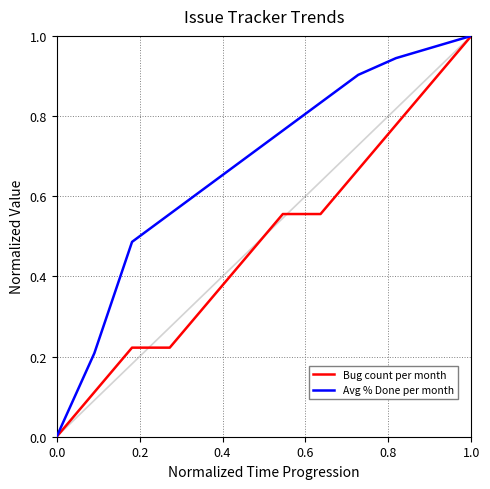

List the series in order of their overall mean, highest first.

Avg % Done per month, Bug count per month